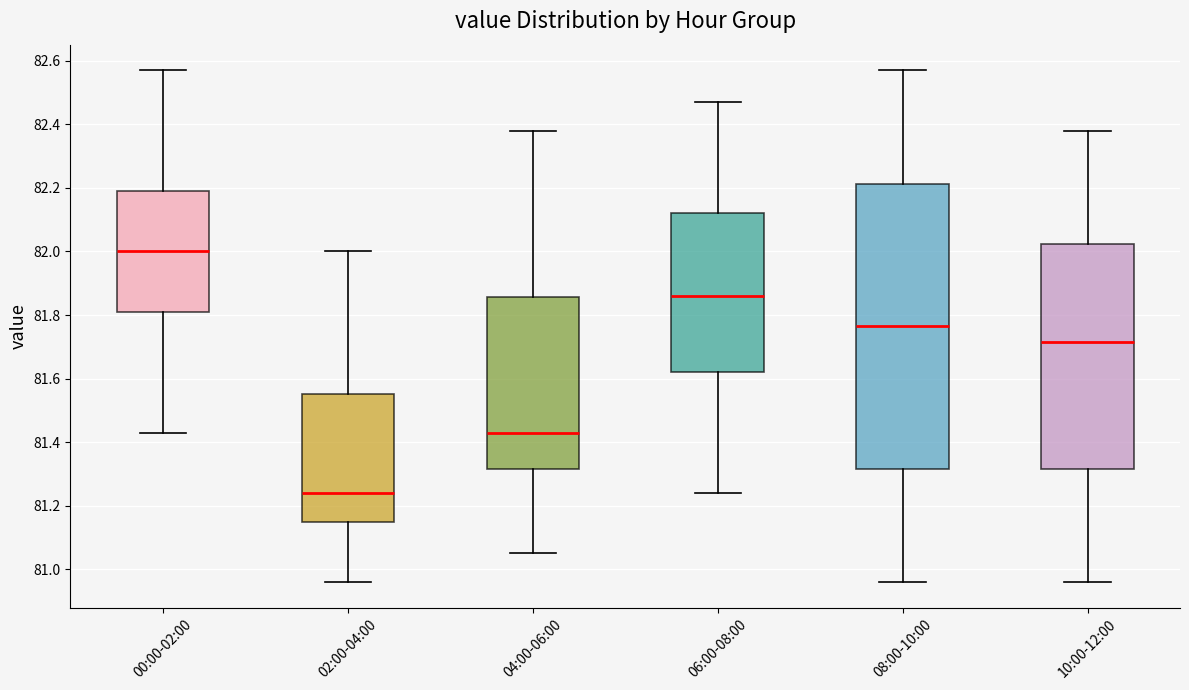

Reading left to right, read every box against the y-axis: the position of its median line, the range the box covers, and the ends of its whiskers. The values are not printed on the chart, so give them approximately, as read against the axis.

00:00-02:00: median 82.00, box 81.82 to 82.20, whiskers 81.44 to 82.58
02:00-04:00: median 81.24, box 81.16 to 81.56, whiskers 80.96 to 82.00
04:00-06:00: median 81.44, box 81.32 to 81.86, whiskers 81.06 to 82.38
06:00-08:00: median 81.86, box 81.62 to 82.12, whiskers 81.24 to 82.48
08:00-10:00: median 81.76, box 81.32 to 82.22, whiskers 80.96 to 82.58
10:00-12:00: median 81.72, box 81.32 to 82.02, whiskers 80.96 to 82.38